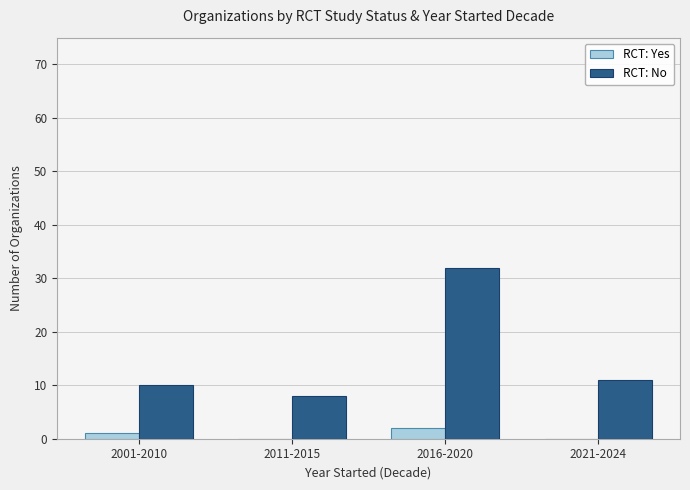

What is the greatest value displayed?

32